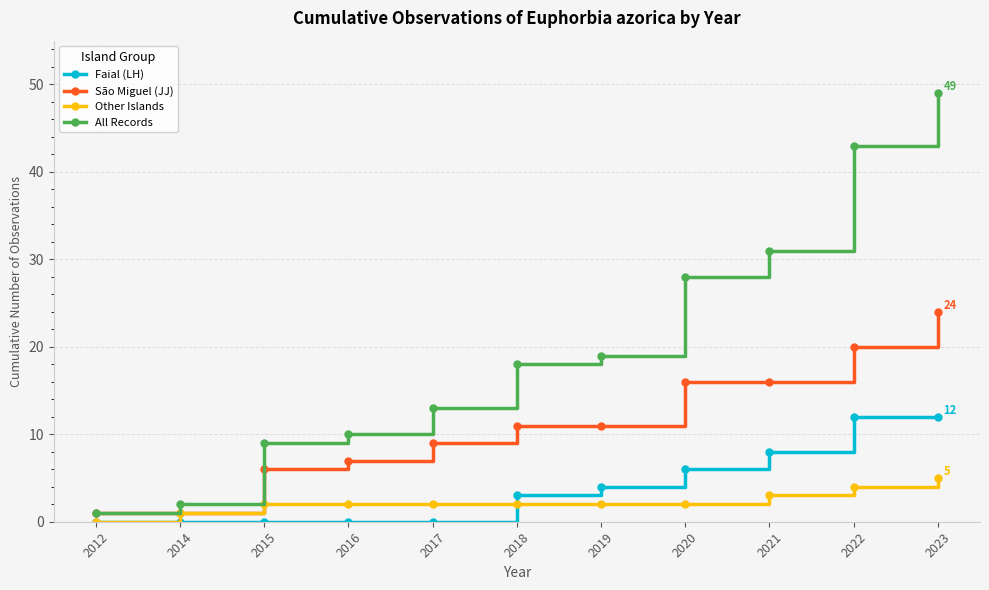

What is the sum of all São Miguel (JJ) values?

122